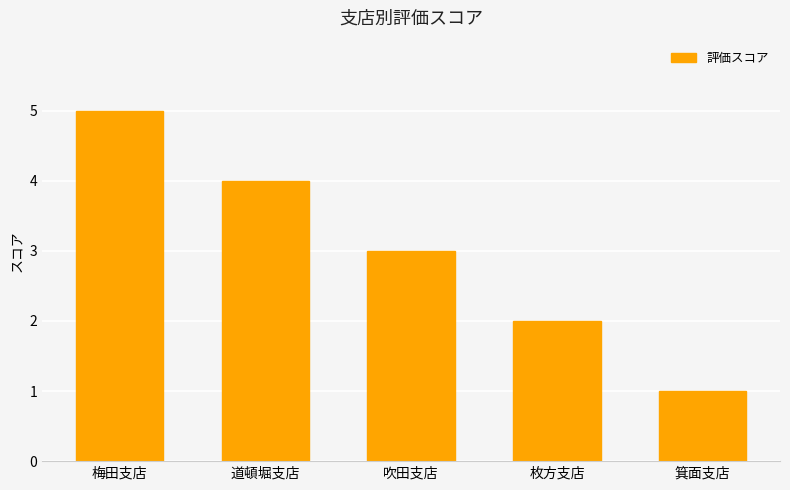

Count the values in the range 2 to 4.

3